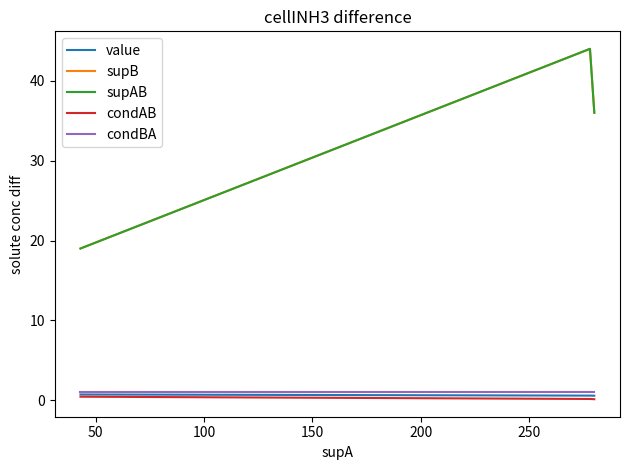

Does the chart have visible grid lines?

No